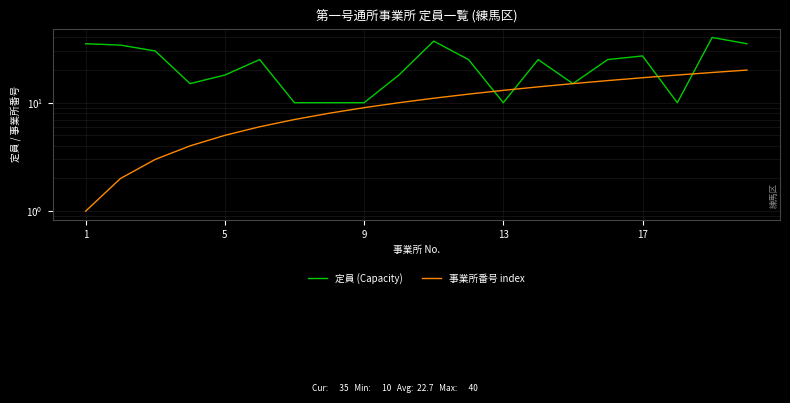

At which label does 定員 (Capacity) first exceed 25?

1